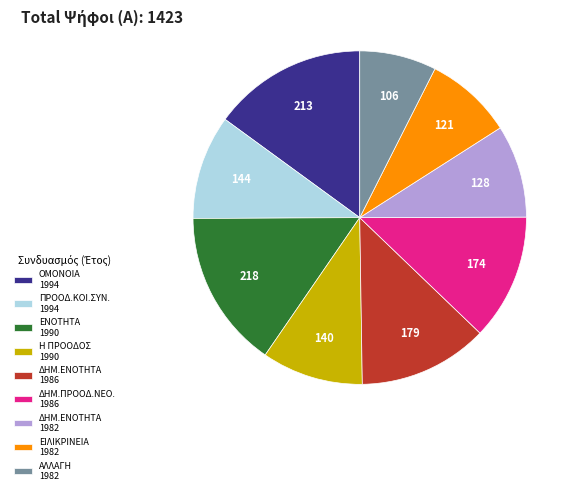

Between ΔΗΜ.ΕΝΟΤΗΤΑ 1982 and ΔΗΜ.ΕΝΟΤΗΤΑ 1986, which is larger?

ΔΗΜ.ΕΝΟΤΗΤΑ 1986